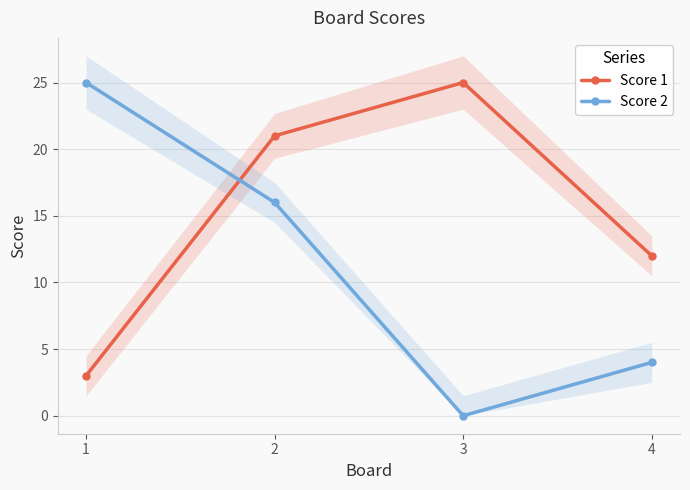

Which category has the highest value in the Score 1 series?

3